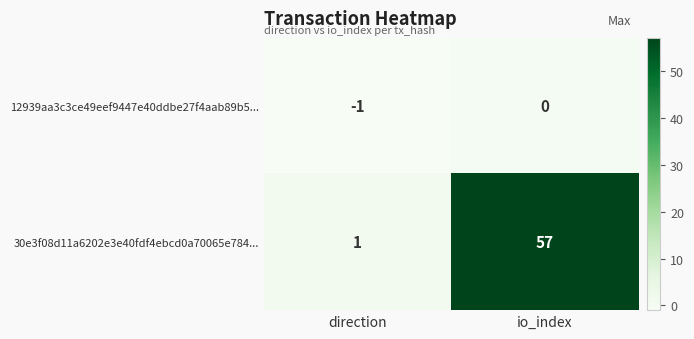

What is the approximate value of 30e3f08d11a6202e3e40fdf4ebcd0a70065e784... at io_index?

57